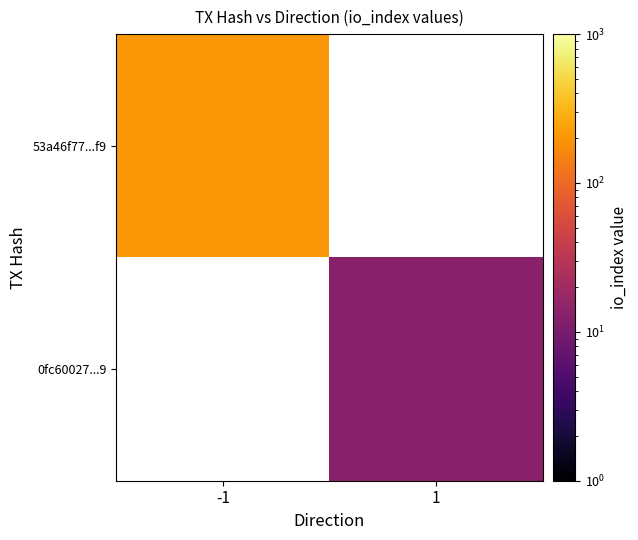

List the labels in order of 53a46f77...f9 value, largest first.

-1, 1